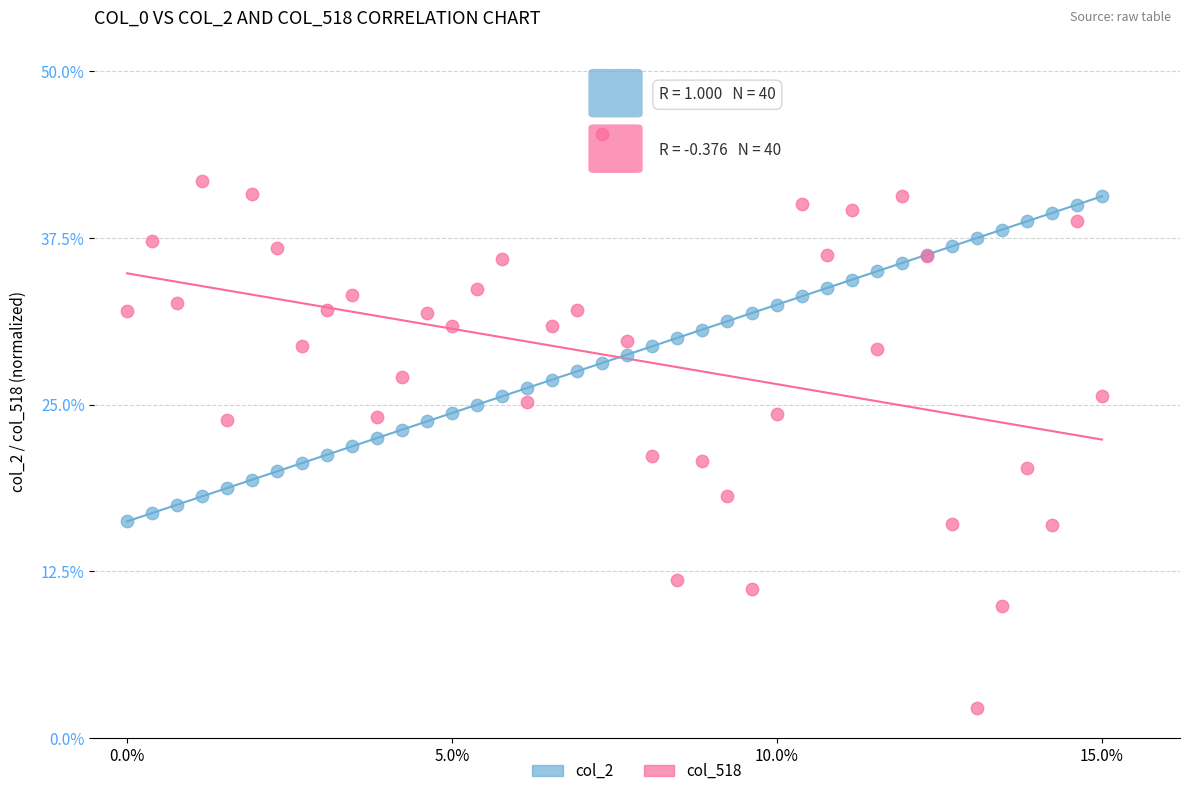

Which series has the largest Y range (max minus min)?

col_518